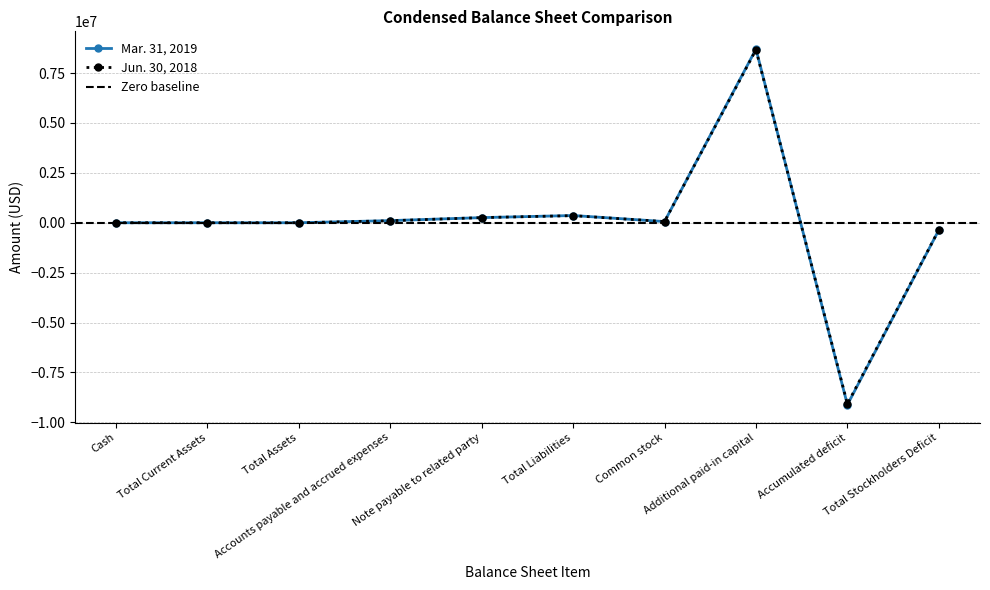

How many interior local peaks does the Mar. 31, 2019 series have?

2